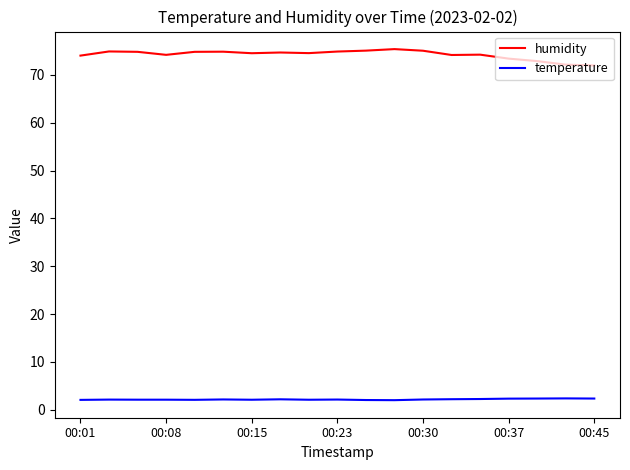

What is the smallest value displayed?

2.0